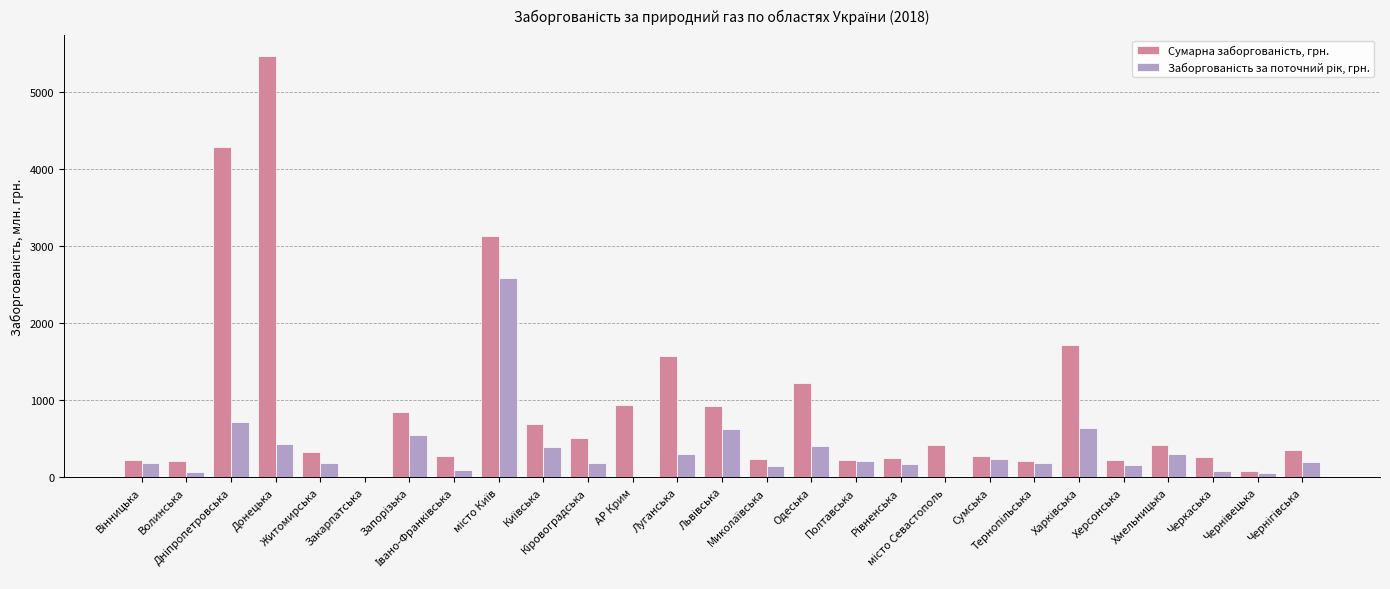

What is the greatest value displayed?

5469.9